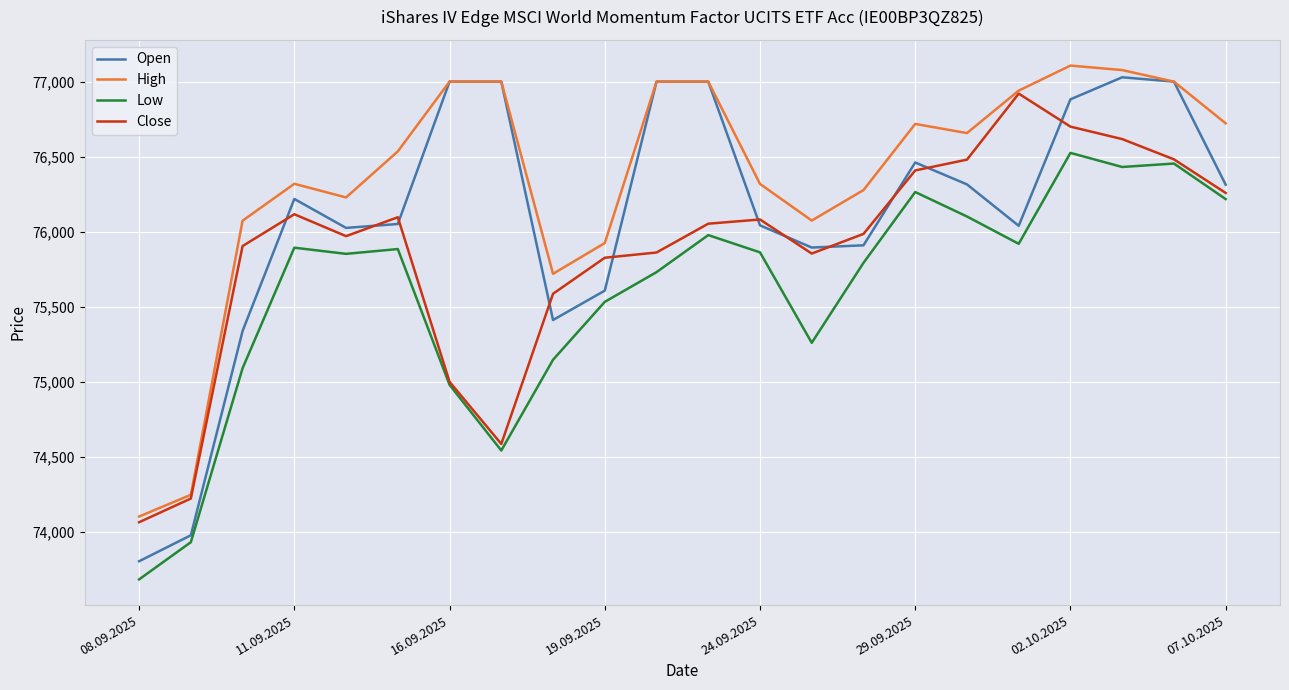

Which series has the largest total across all categories?

High